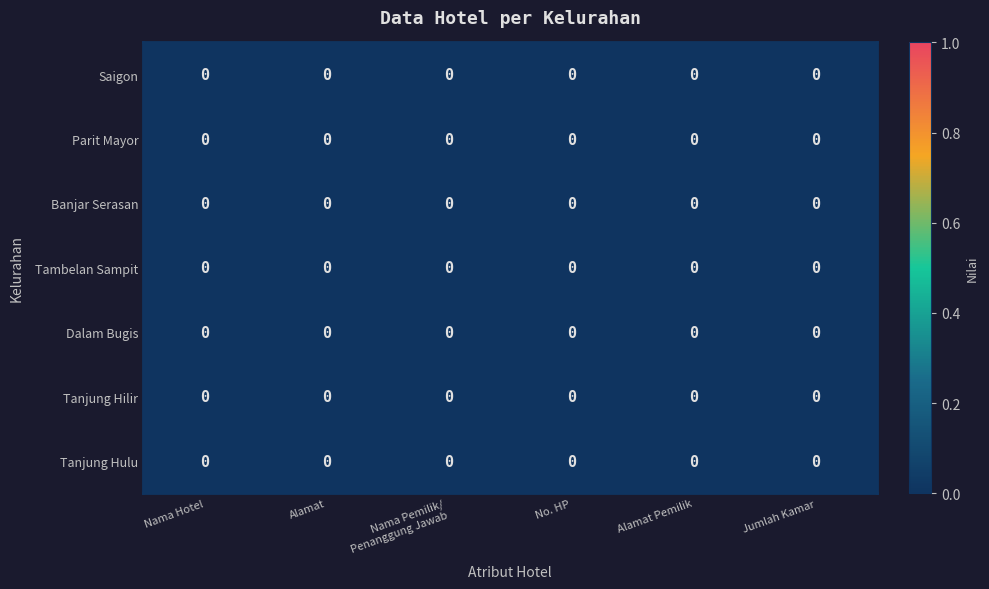

Which category has the highest value in the row_0 series?

Nama Hotel